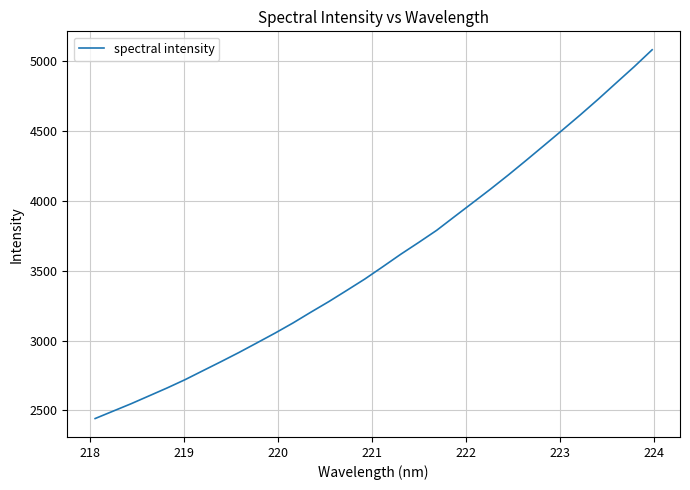

What is the difference between the maximum and minimum values?

2638.6